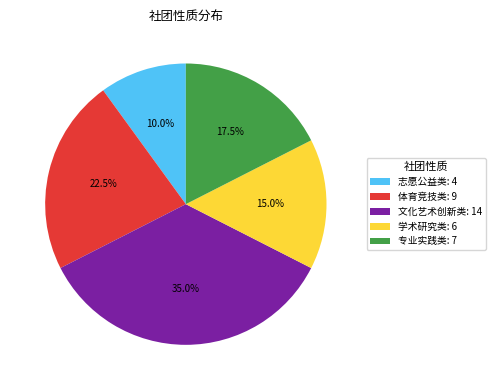

What is the largest slice in the pie chart?

文化艺术创新类